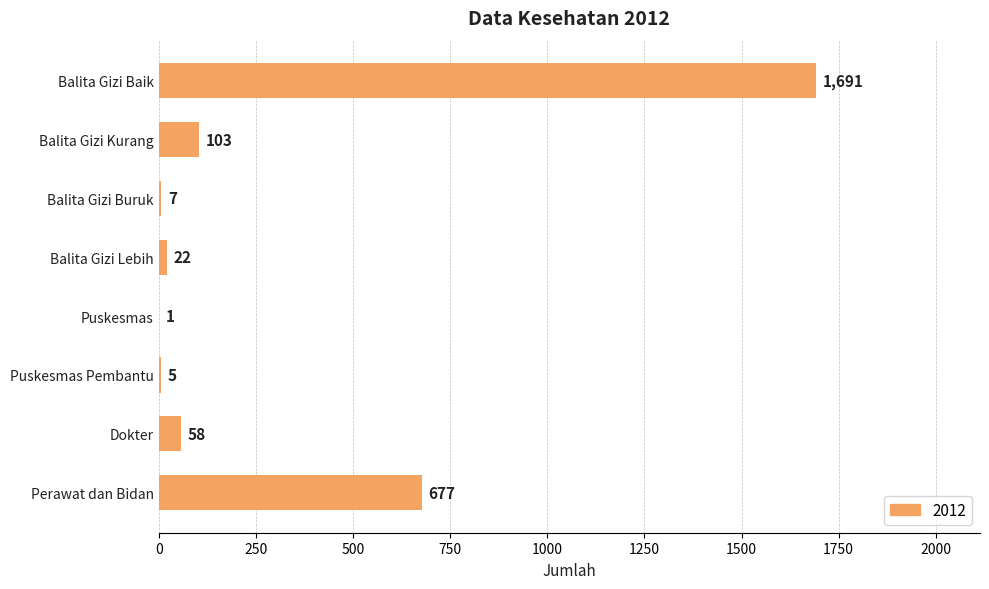

What is the greatest value displayed?

1691